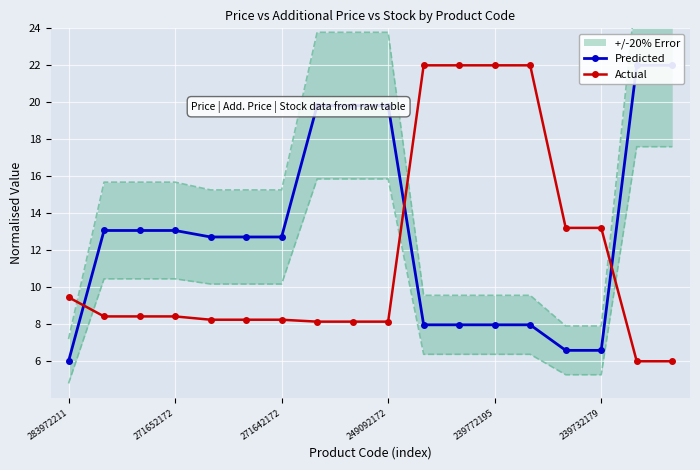

Is it true that Actual equals 2.0 at 271652172?

False